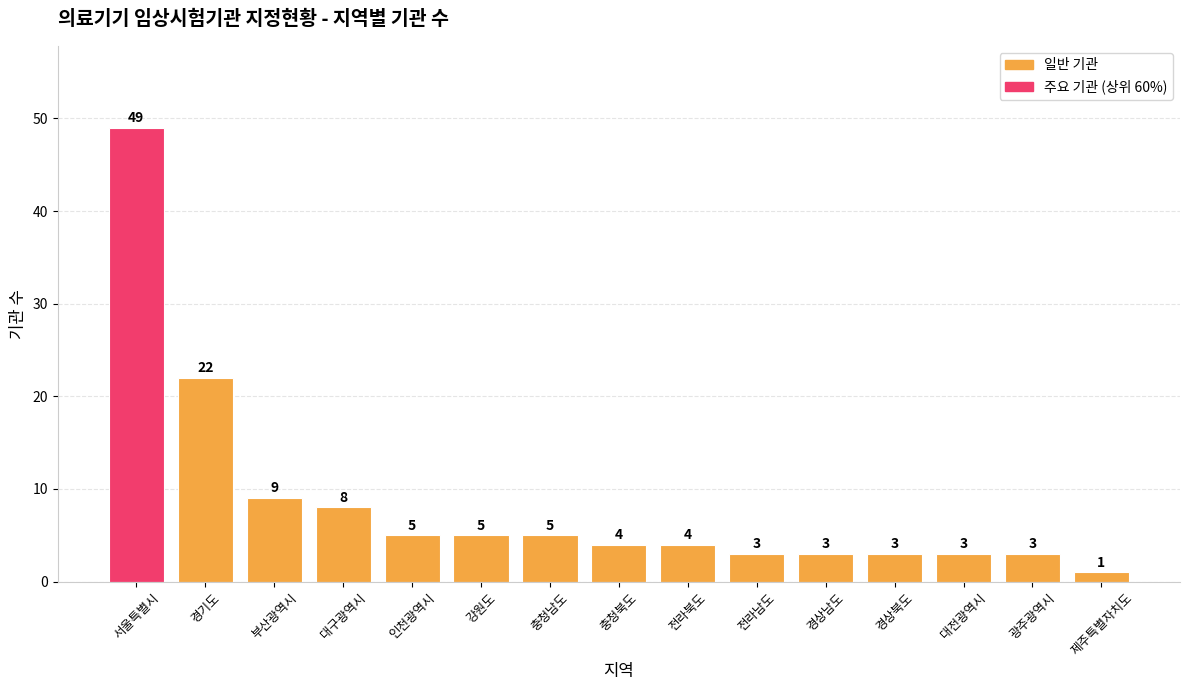

Count the number of categories in the chart.

15